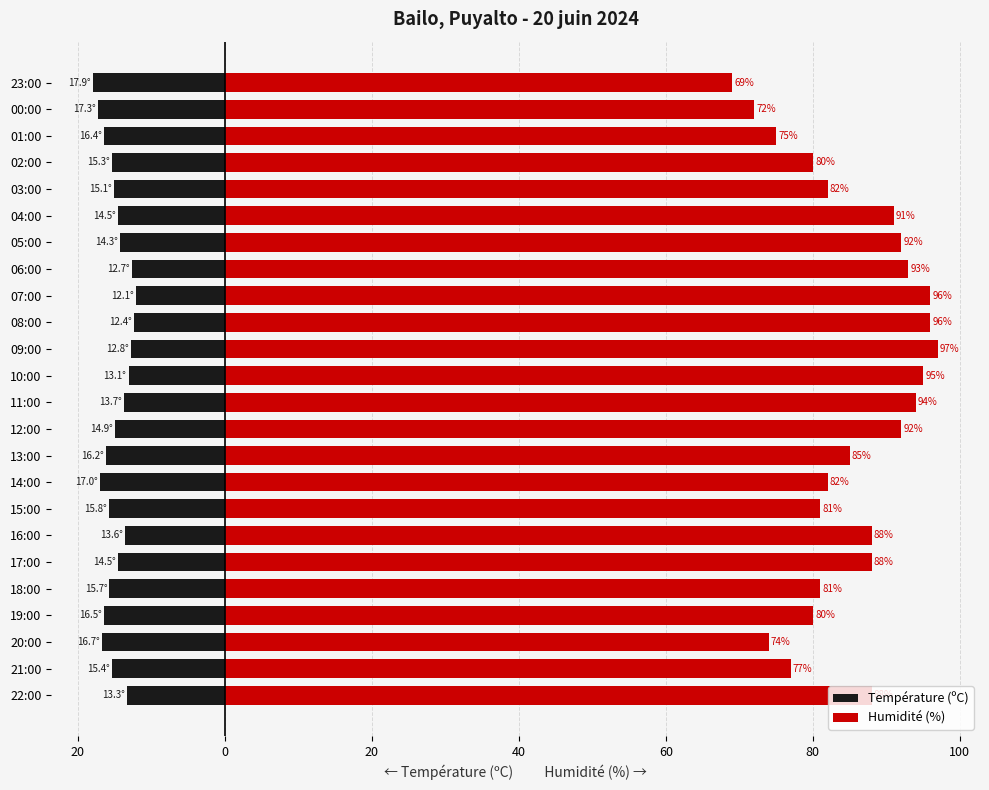

What are all the series names shown in the legend?

Température (ºC), Humidité (%)